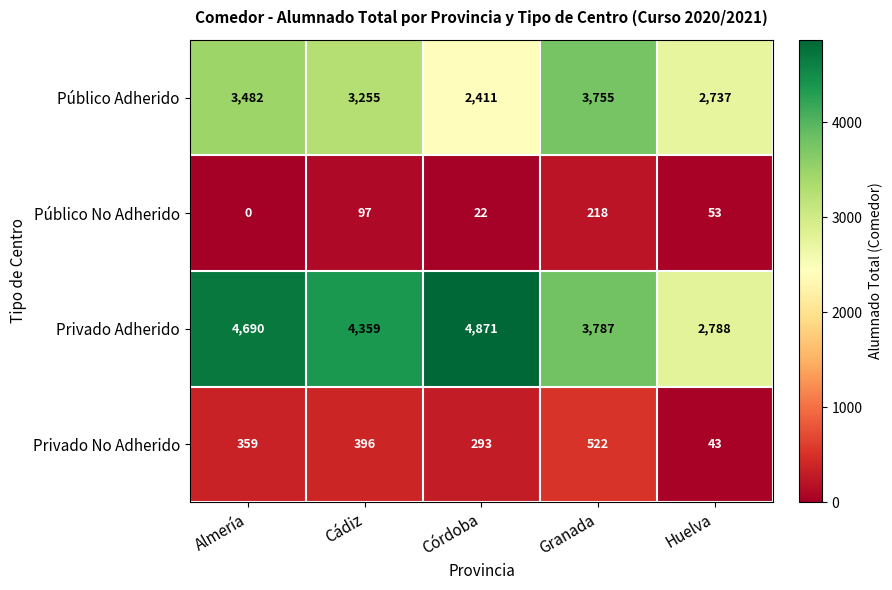

Between Cádiz and Granada, which series saw the biggest shift?

Privado Adherido